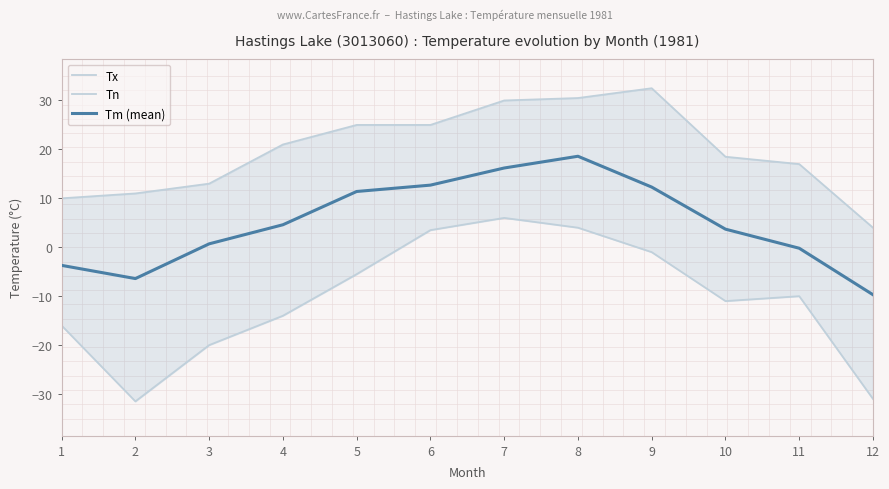

What is the difference between the second highest and second lowest values in the Tx series?

20.5